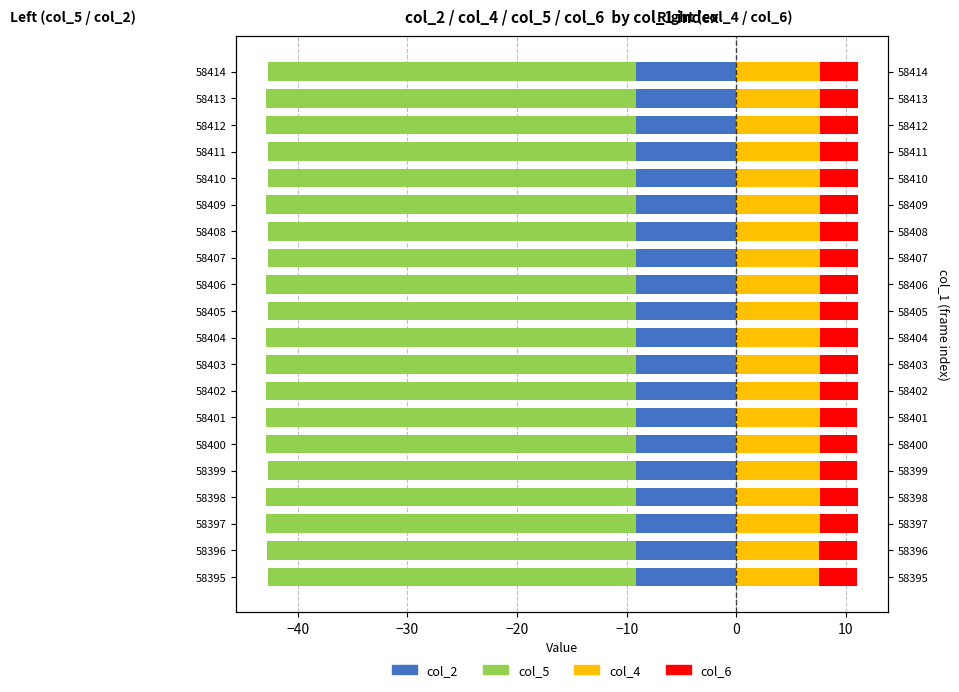

True or false: col_4 has a value of 7.6 at 58398.

True